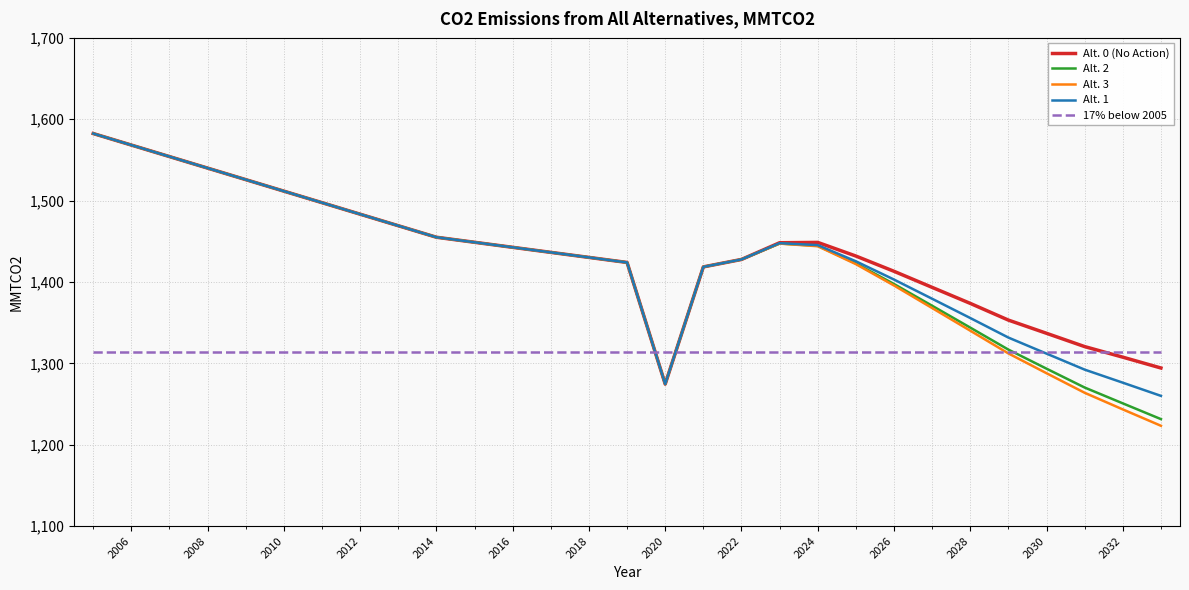

Which series has the largest range (max minus min)?

Alt. 3